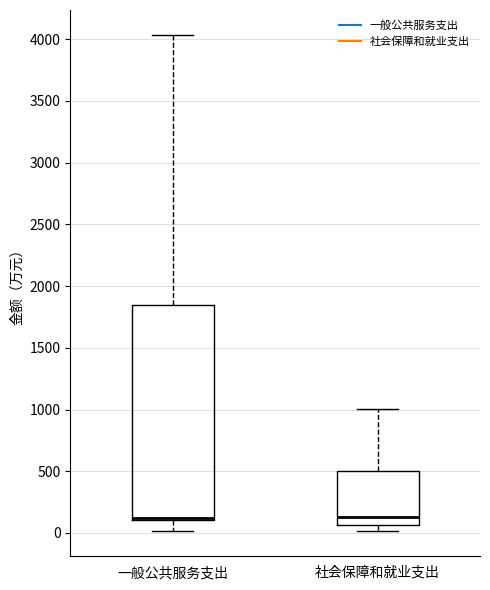

Where does the upper whisker of the box for 社会保障和就业支出 end on the y-axis? The values are not printed on the chart, so give them approximately, as read against the axis.

1000